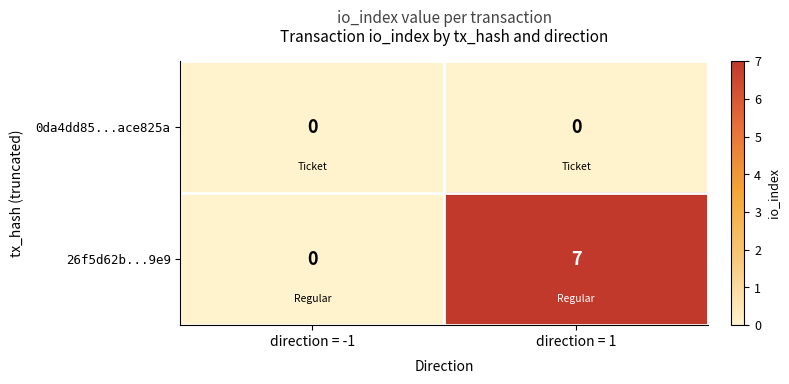

The value of 26f5d62b...9e9 at direction = 1 is 11. True or false?

False